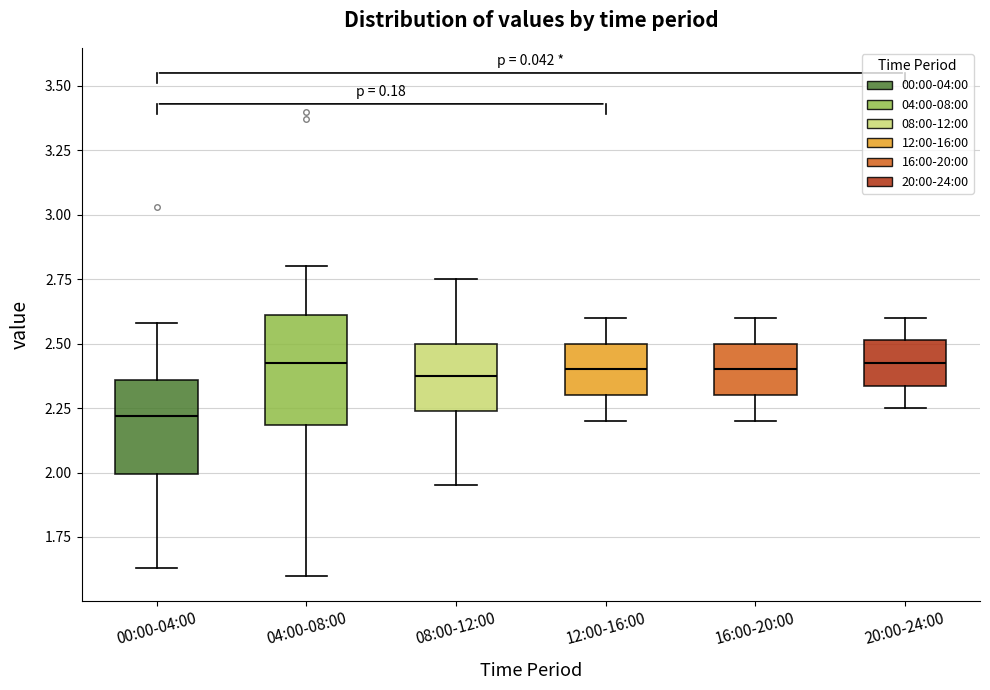

Reading left to right, transcribe this box plot: for each box, give where its median line is, the range the box spans, and where its two whiskers end, as read against the y-axis. The values are not printed on the chart, so give them approximately, as read against the axis.

00:00-04:00: median 2.20, box 2.00 to 2.35, whiskers 1.65 to 2.60
04:00-08:00: median 2.45, box 2.20 to 2.60, whiskers 1.60 to 2.80
08:00-12:00: median 2.40, box 2.25 to 2.50, whiskers 1.95 to 2.75
12:00-16:00: median 2.40, box 2.30 to 2.50, whiskers 2.20 to 2.60
16:00-20:00: median 2.40, box 2.30 to 2.50, whiskers 2.20 to 2.60
20:00-24:00: median 2.45, box 2.35 to 2.50, whiskers 2.25 to 2.60